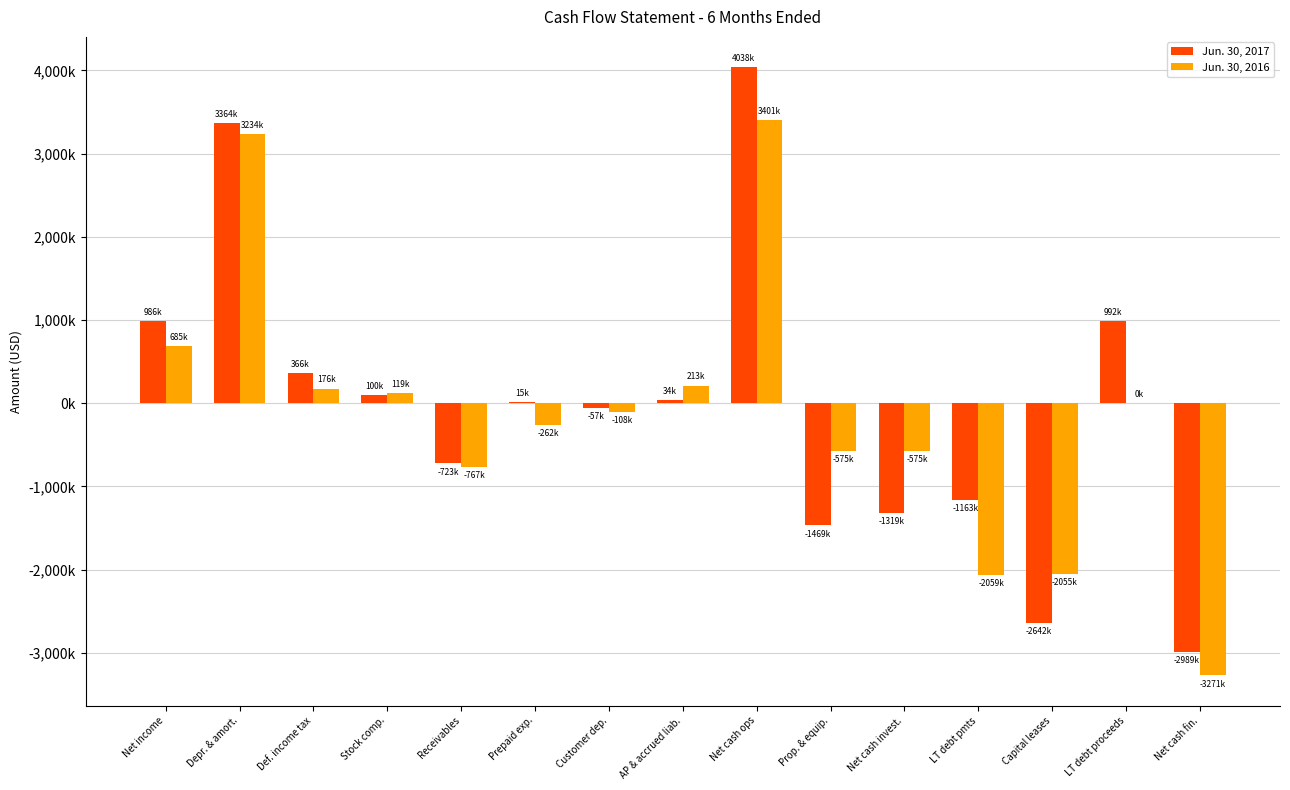

What is the difference between the second highest and second lowest values in the Jun. 30, 2017 series?

6006000